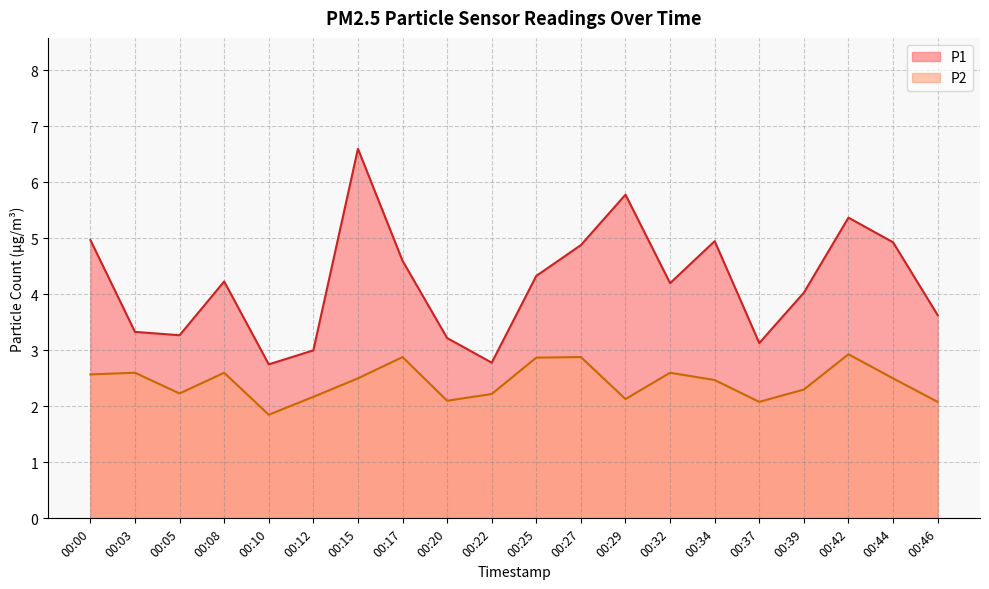

What are all the series names shown in the legend?

P1, P2